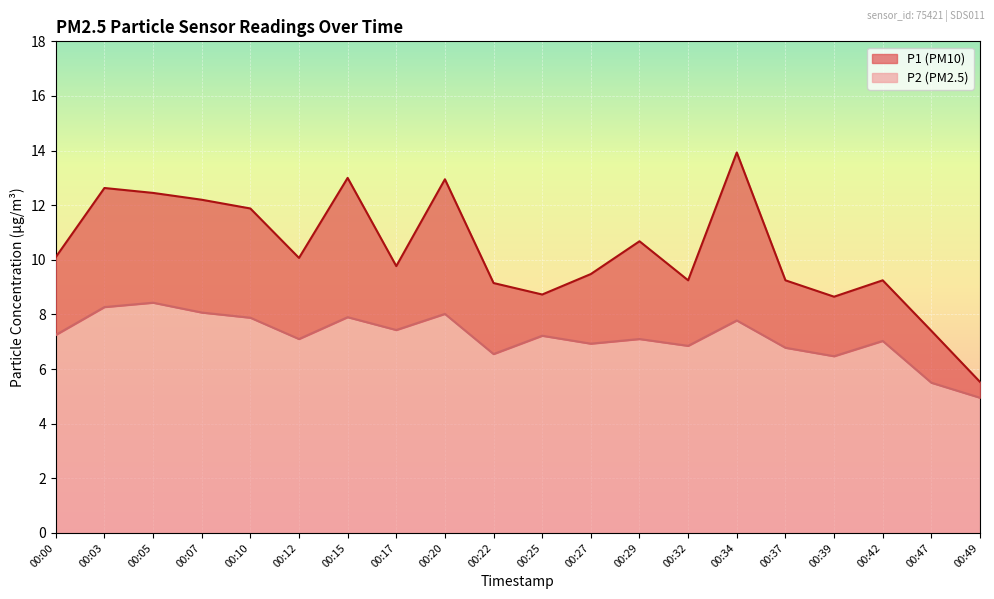

Which has a higher value, 00:20 or 00:12?

00:20